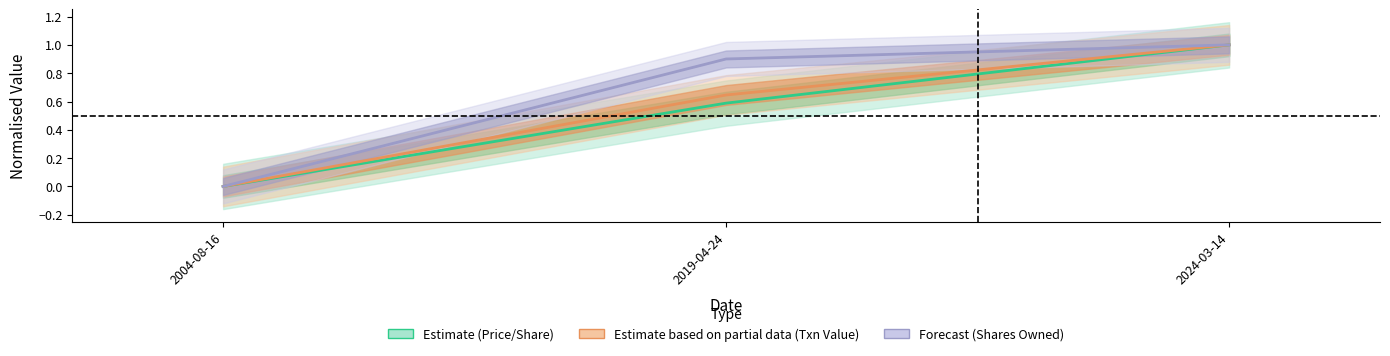

What is the label of the 2nd point from the right?

2019-04-24